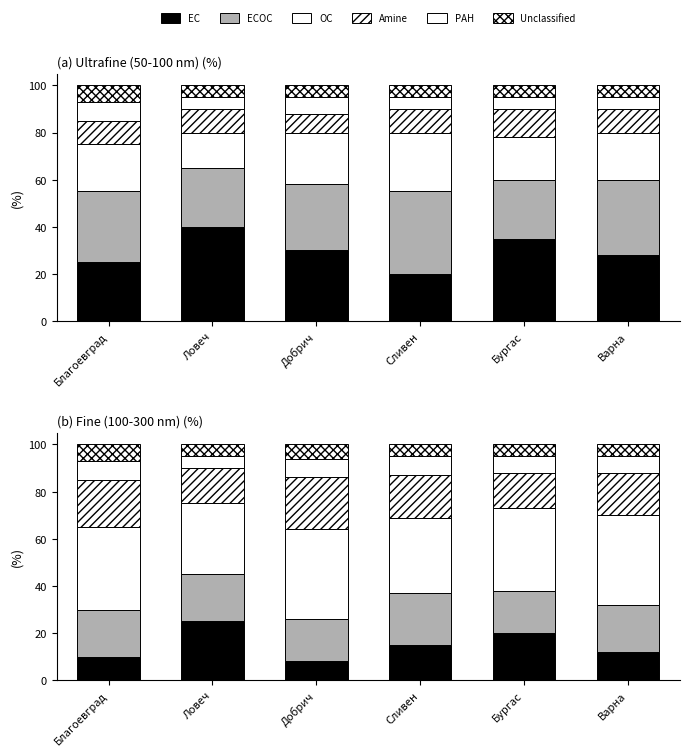

How many bars are there in each group?

6